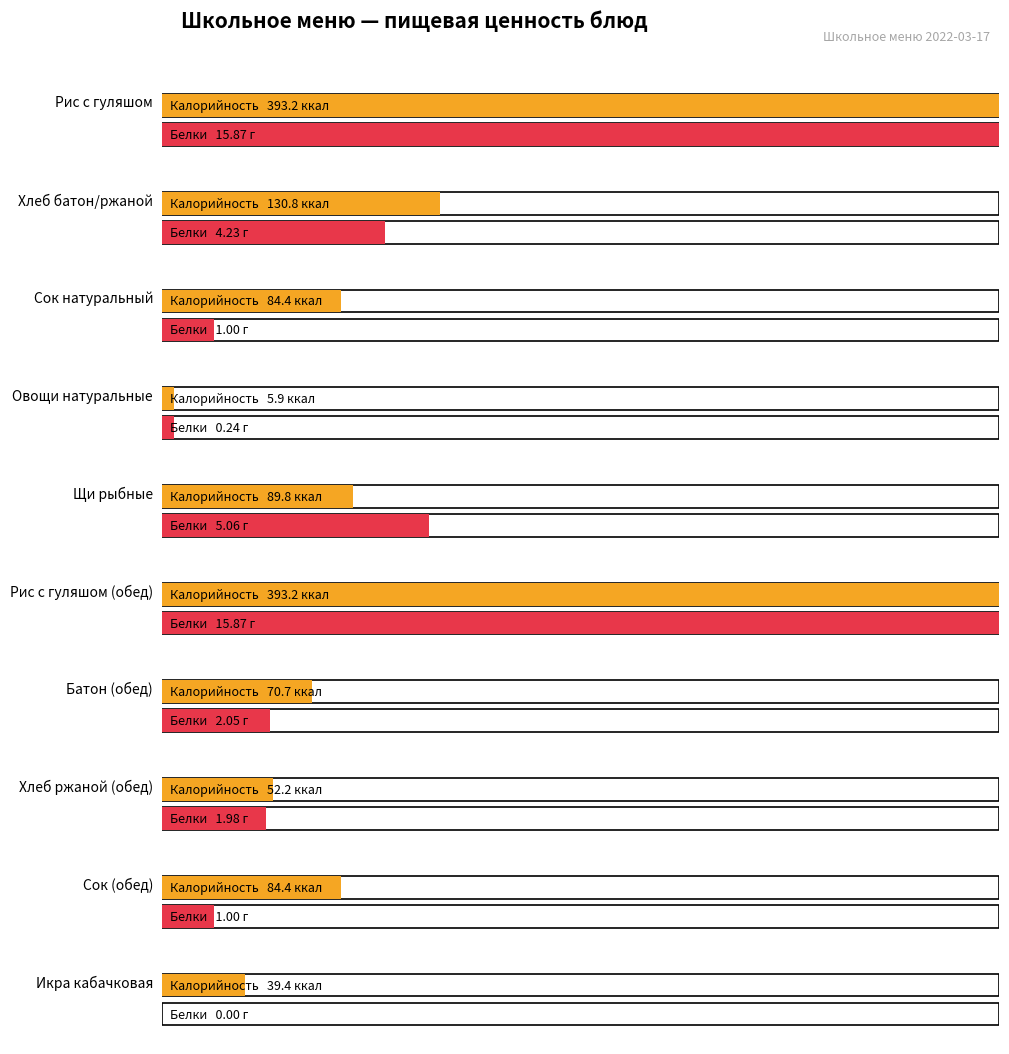

The value of Углеводы at Сок (обед) is 4.6. True or false?

False